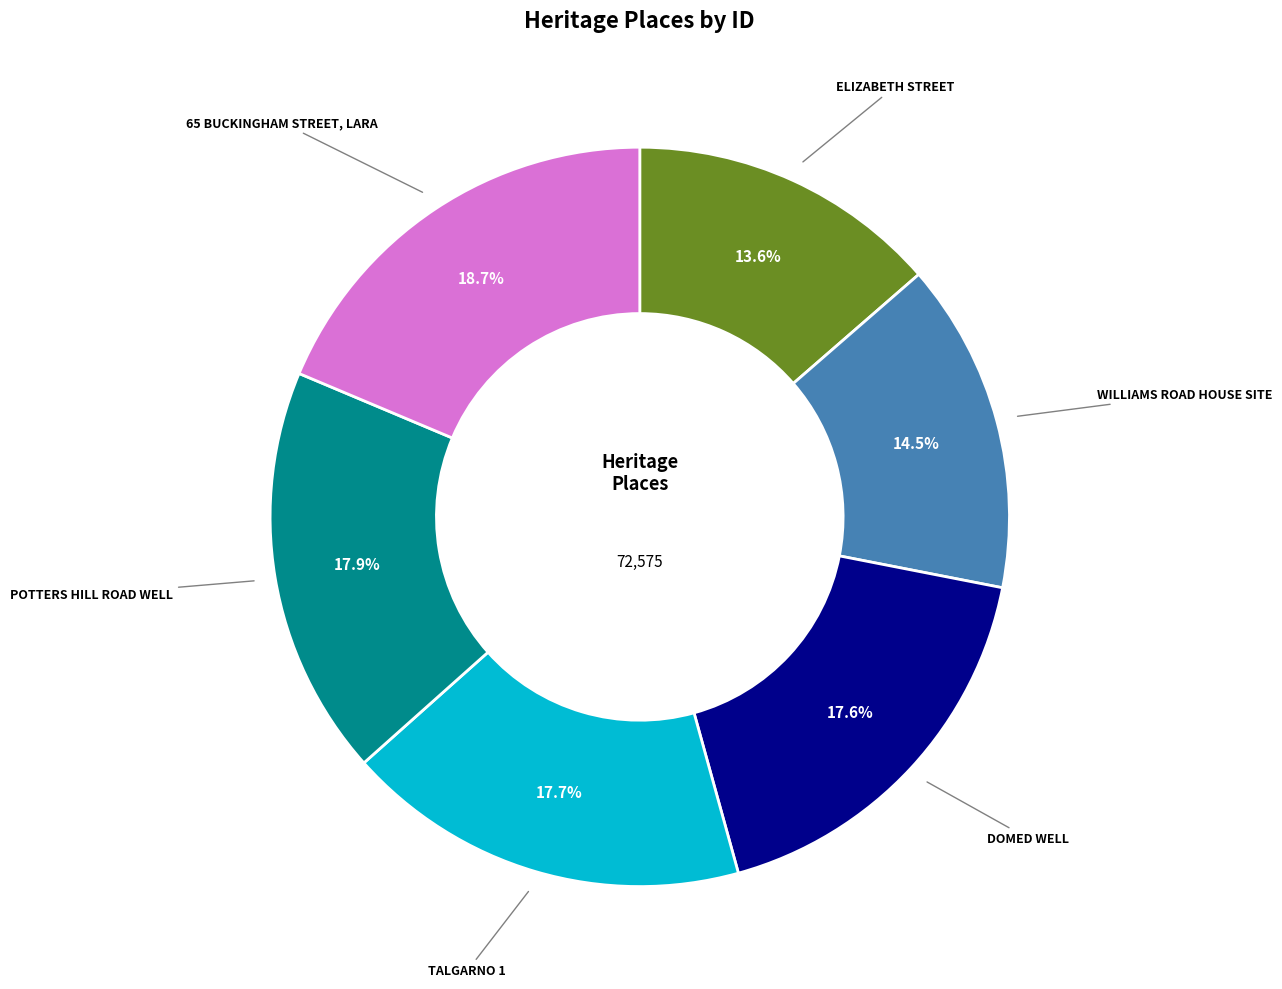

Between DOMED WELL and WILLIAMS ROAD HOUSE SITE, which is larger?

DOMED WELL